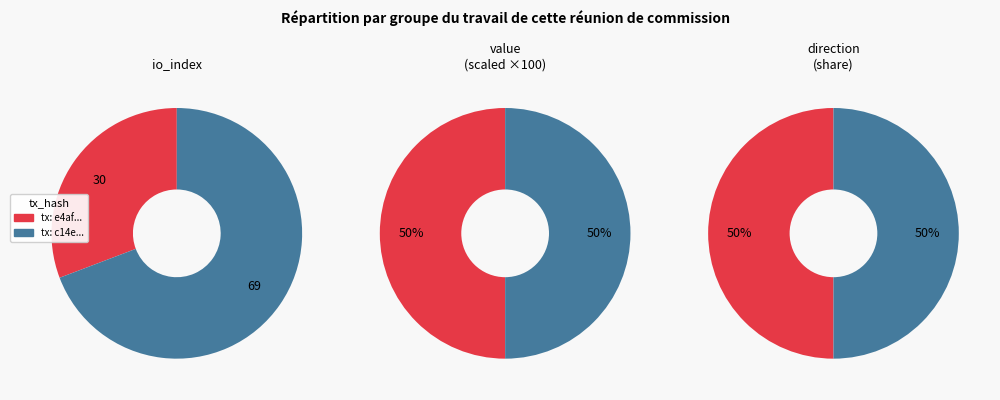

Which has a higher value, values_index or values_value?

values_value